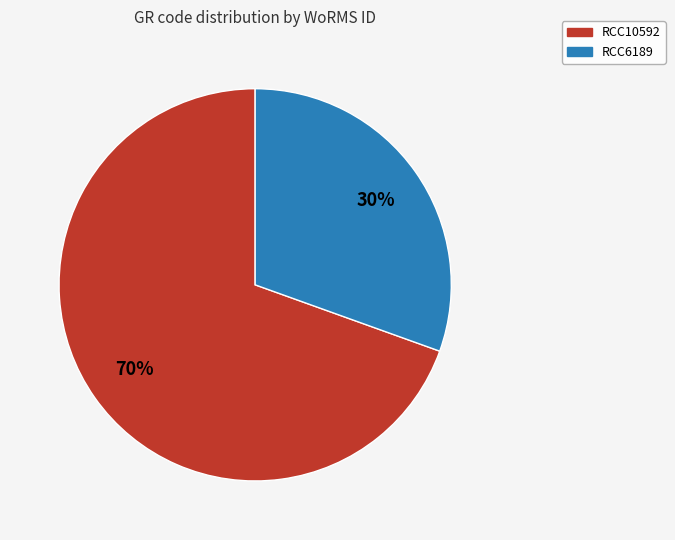

How many segments does this pie chart have?

2